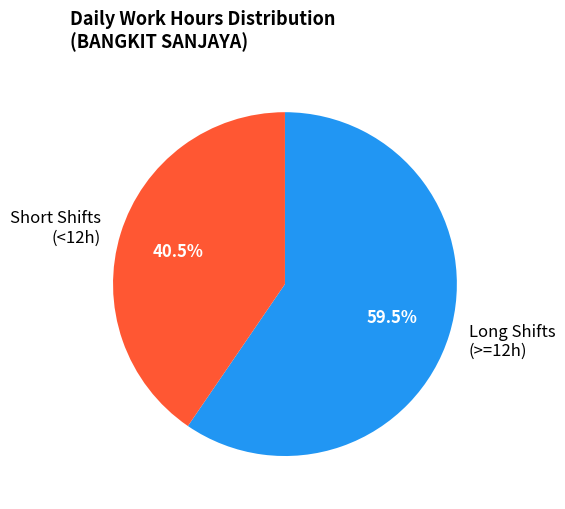

Which slice is the smallest?

Short Shifts (<12h)